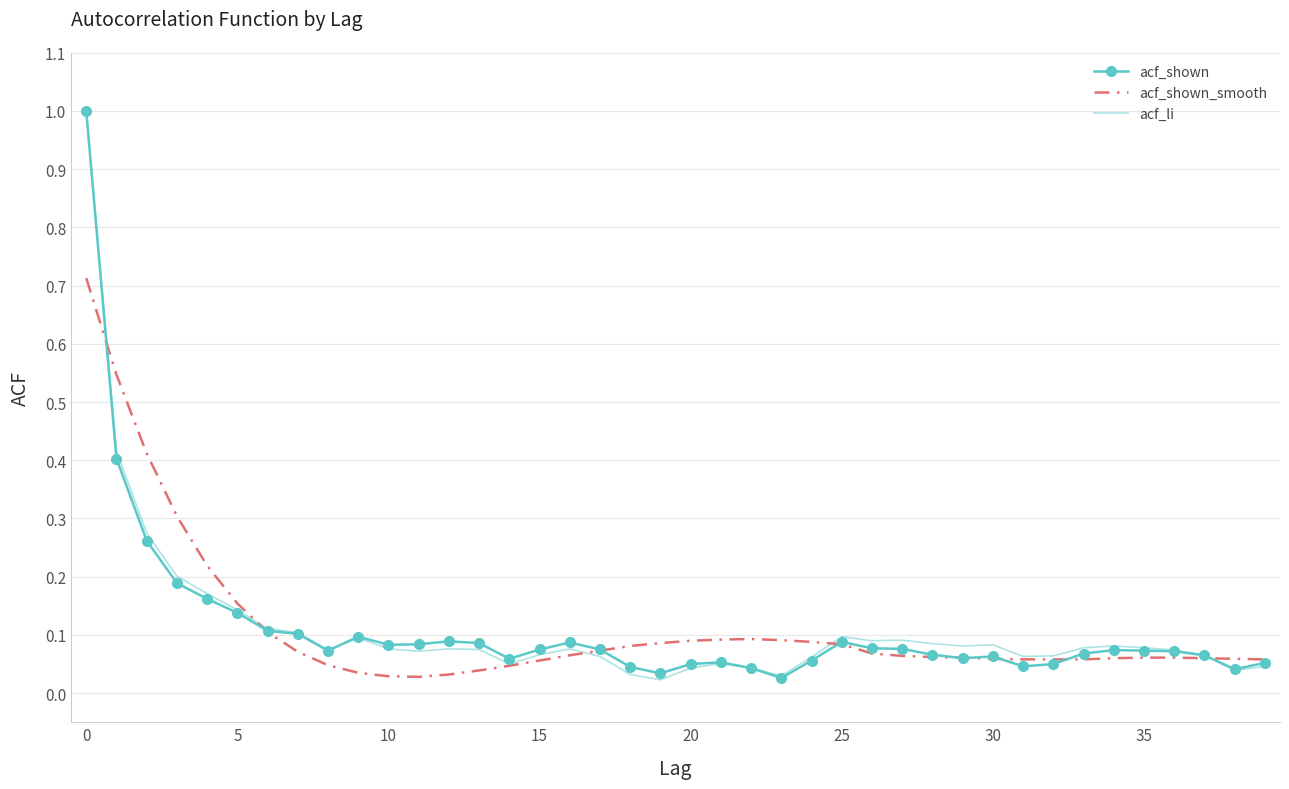

What is the greatest value displayed?

1.0